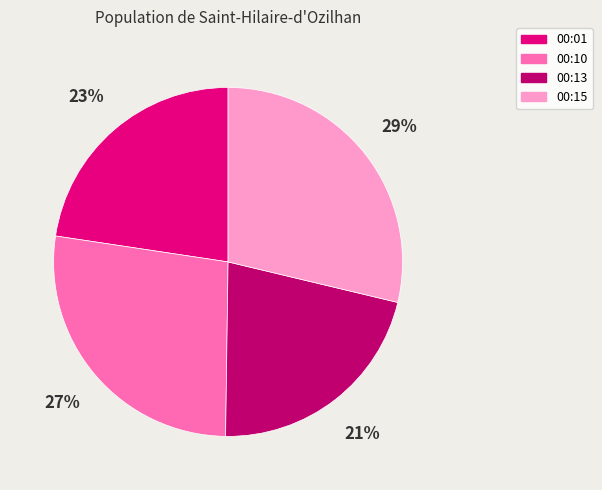

Is there a majority slice in this chart?

No